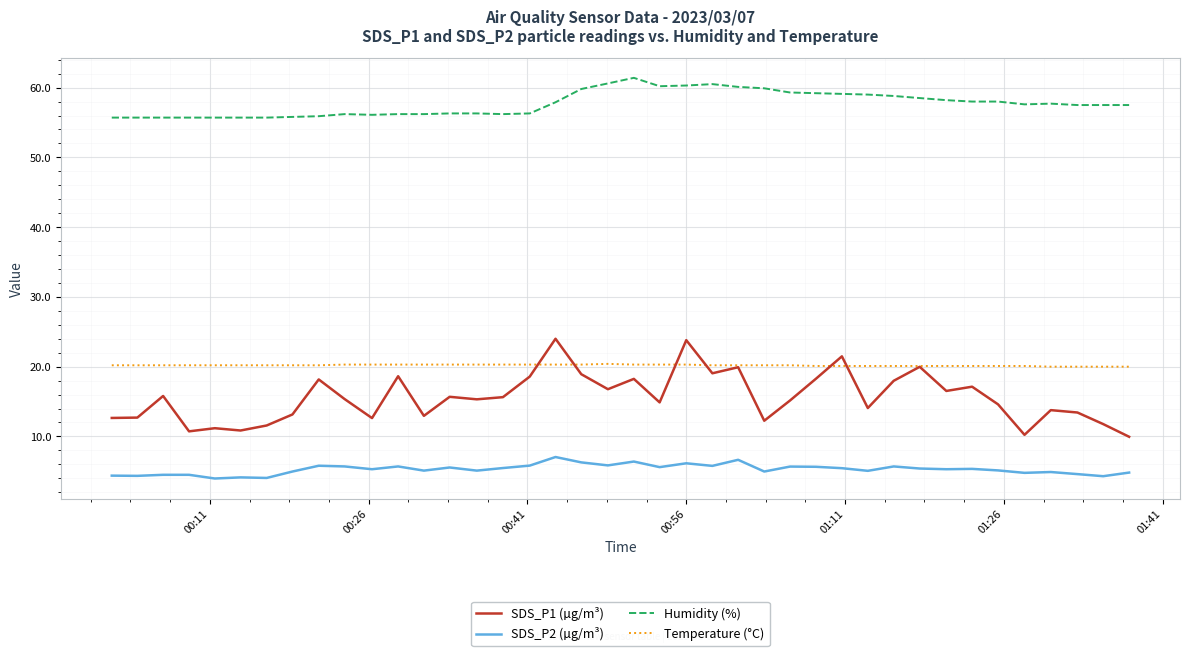

What is the greatest value displayed?

61.4